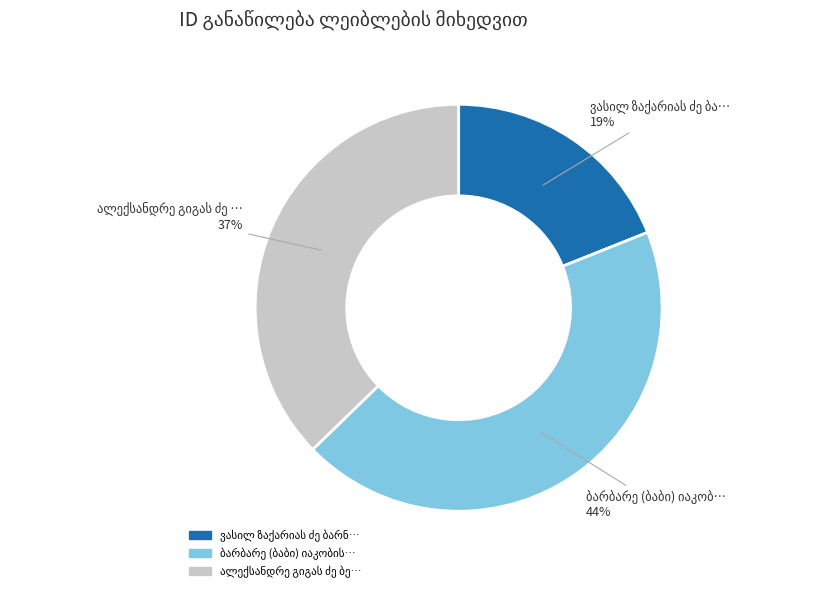

Count the number of slices in the pie.

3